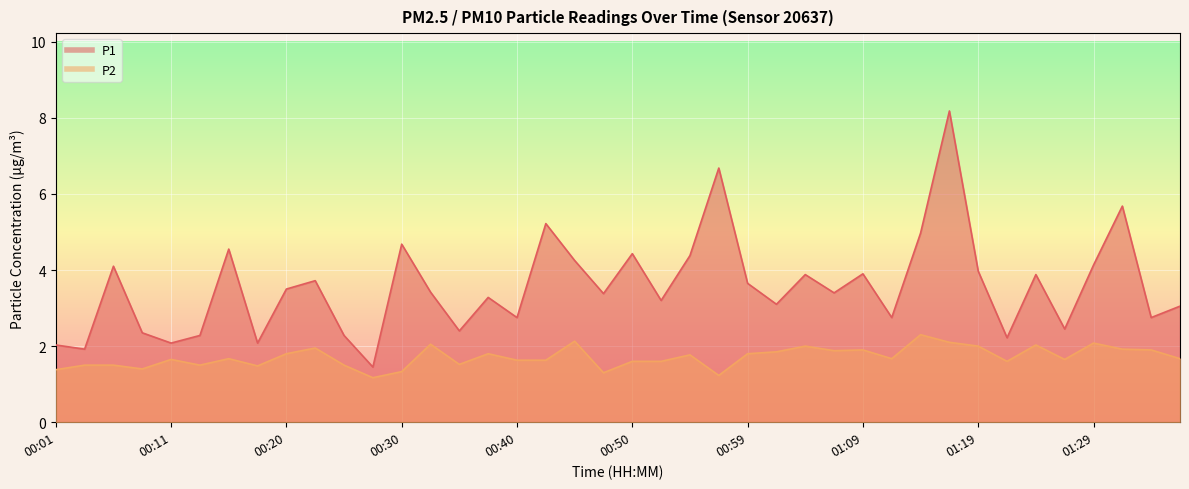

At which category does P1 reach its first local valley?

00:03